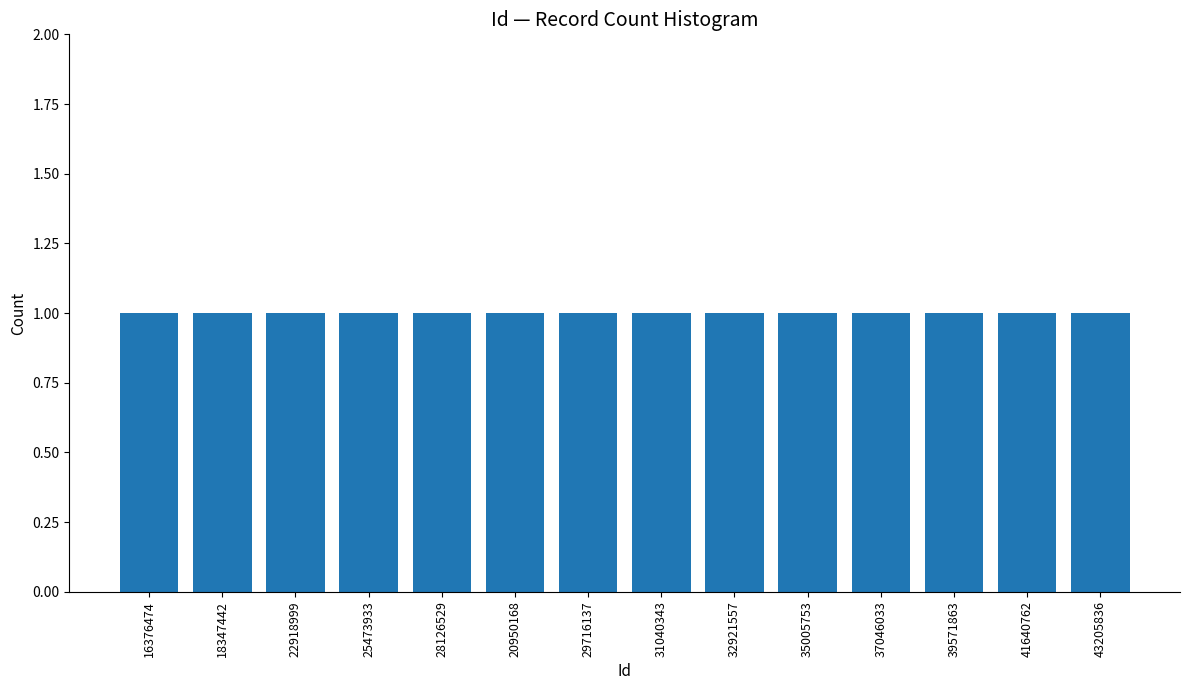

How many categories are shown in the chart?

14